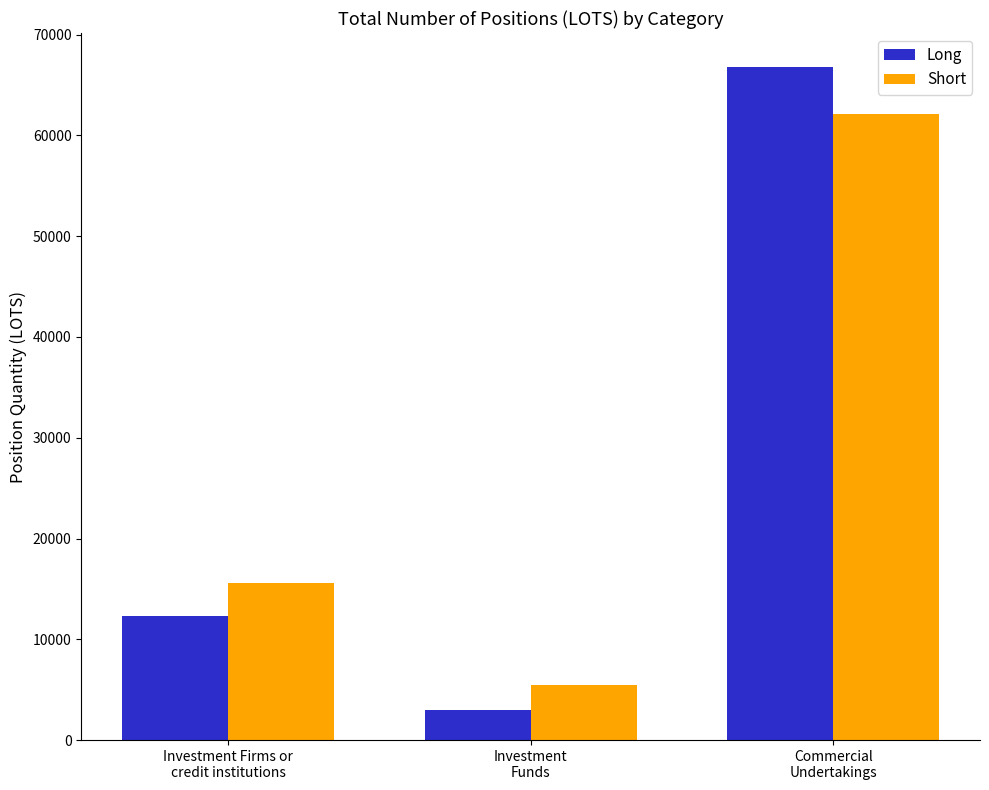

Which category has the lowest value in the Short series?

Investment
Funds